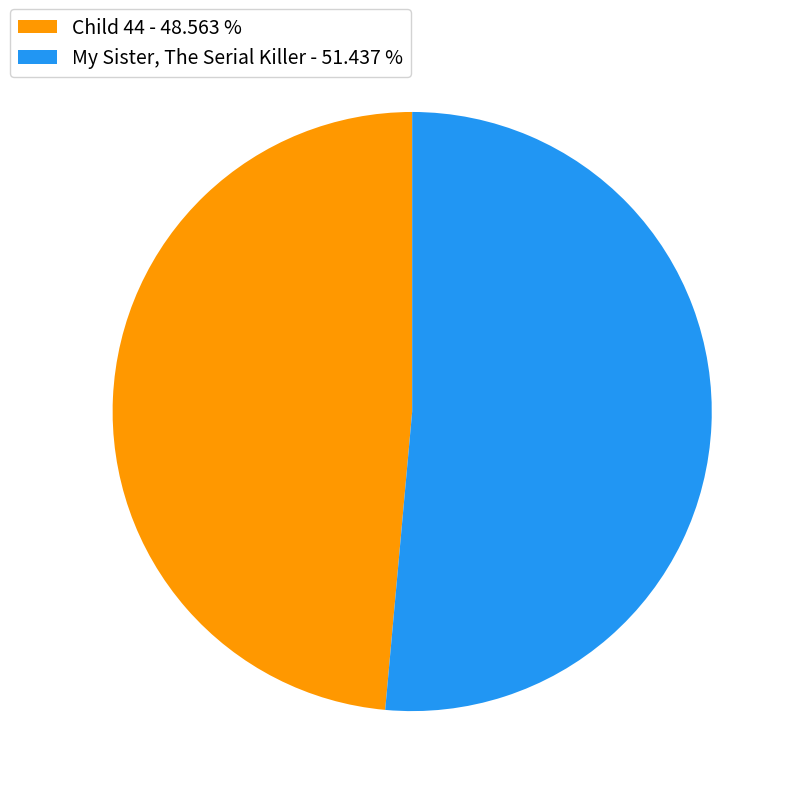

Which category accounts for the majority?

My Sister, The Serial Killer